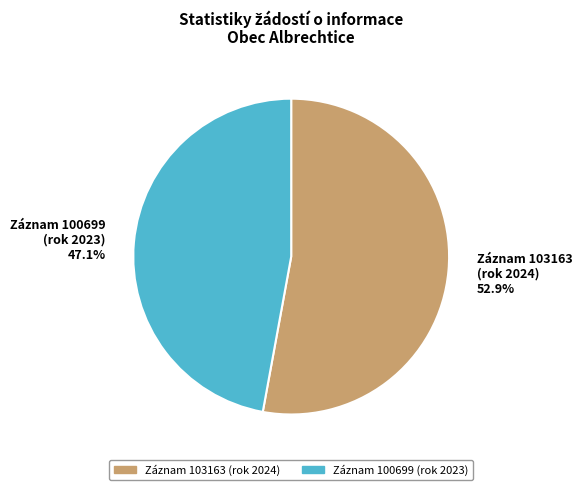

Combined, what portion of the pie is Záznam 103163 (rok 2024) 52.9% and Záznam 100699 (rok 2023) 47.1%?

100.0%